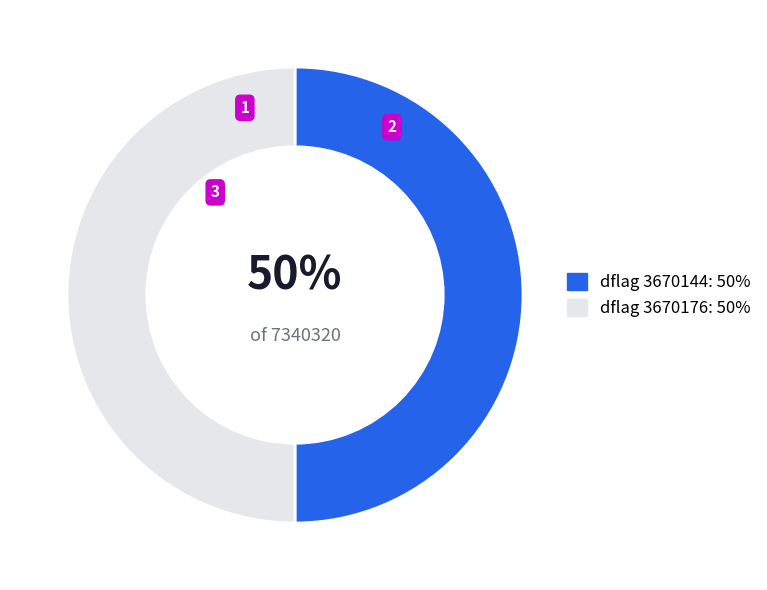

How many segments does this pie chart have?

2